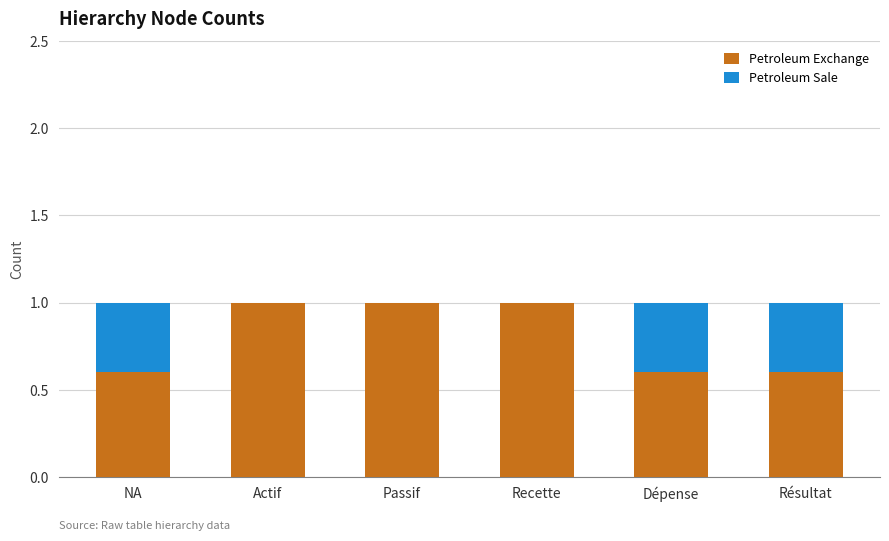

What is the total value across all series at Recette?

1.0